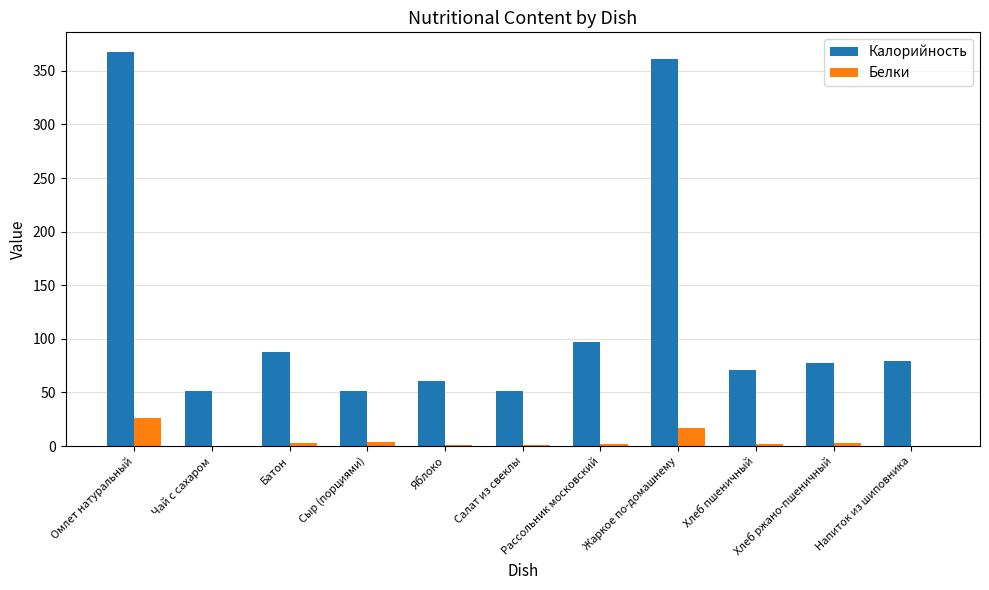

What is the greatest value displayed?

367.6